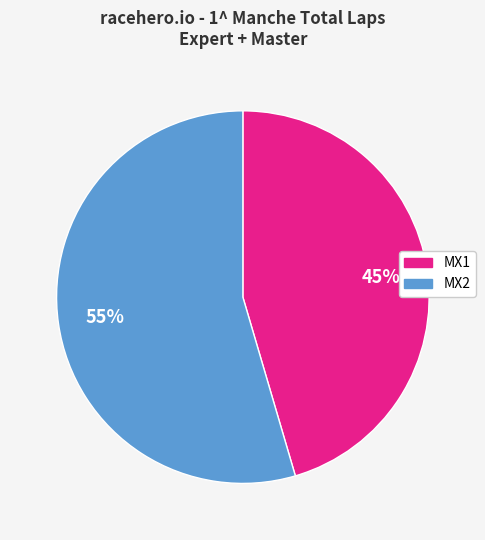

Is there a majority slice in this chart?

Yes